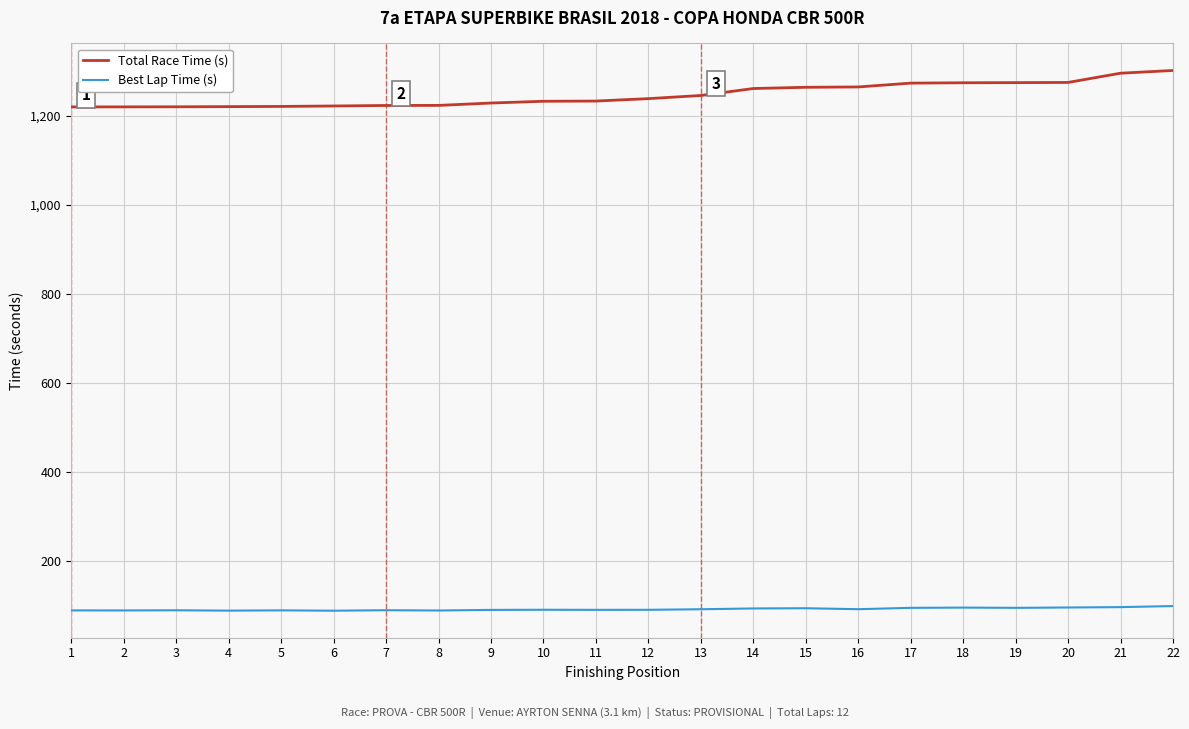

What is the sum of all Best Lap Time (s) values?

2036.2